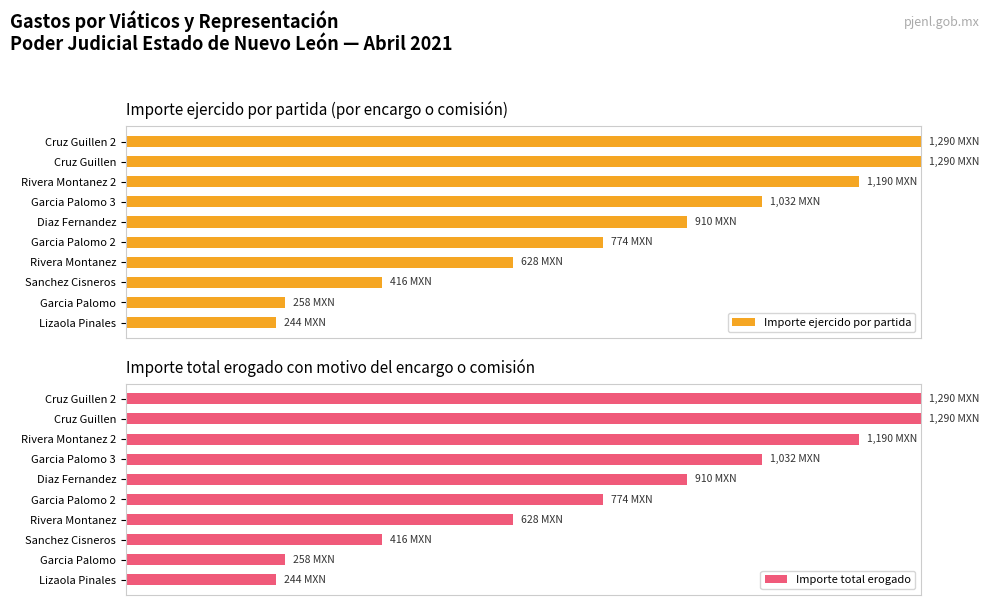

At Lizaola Pinales, list the series in order from largest to smallest.

Importe ejercido por partida, Importe total erogado